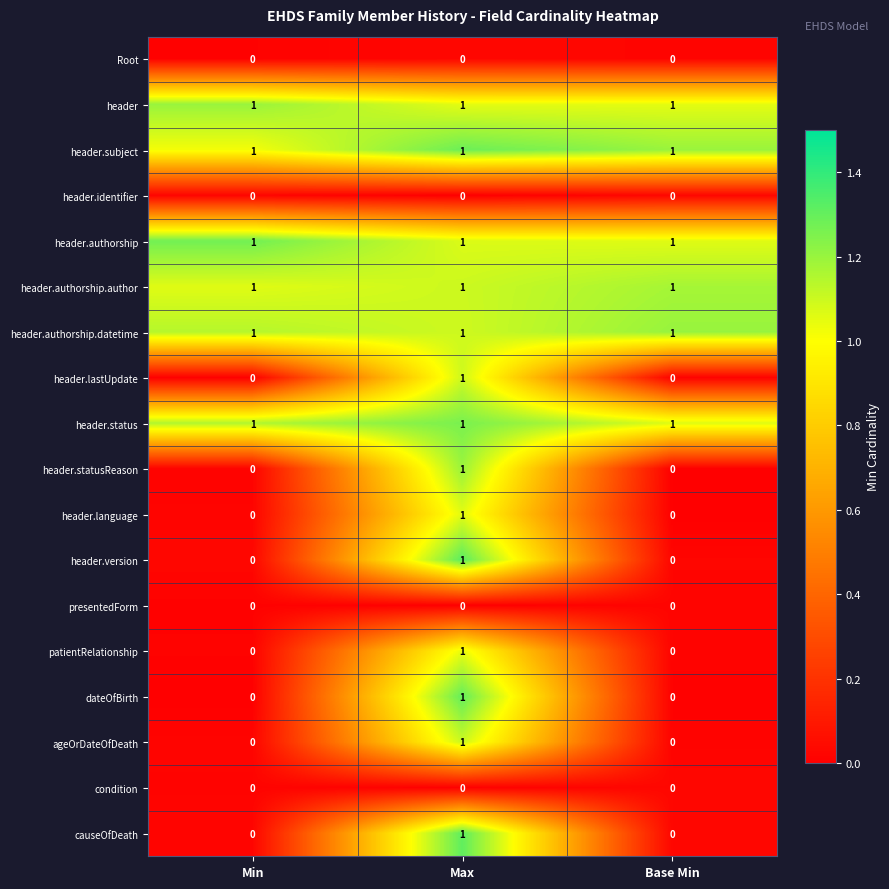

At which label does header.statusReason reach its peak?

Max